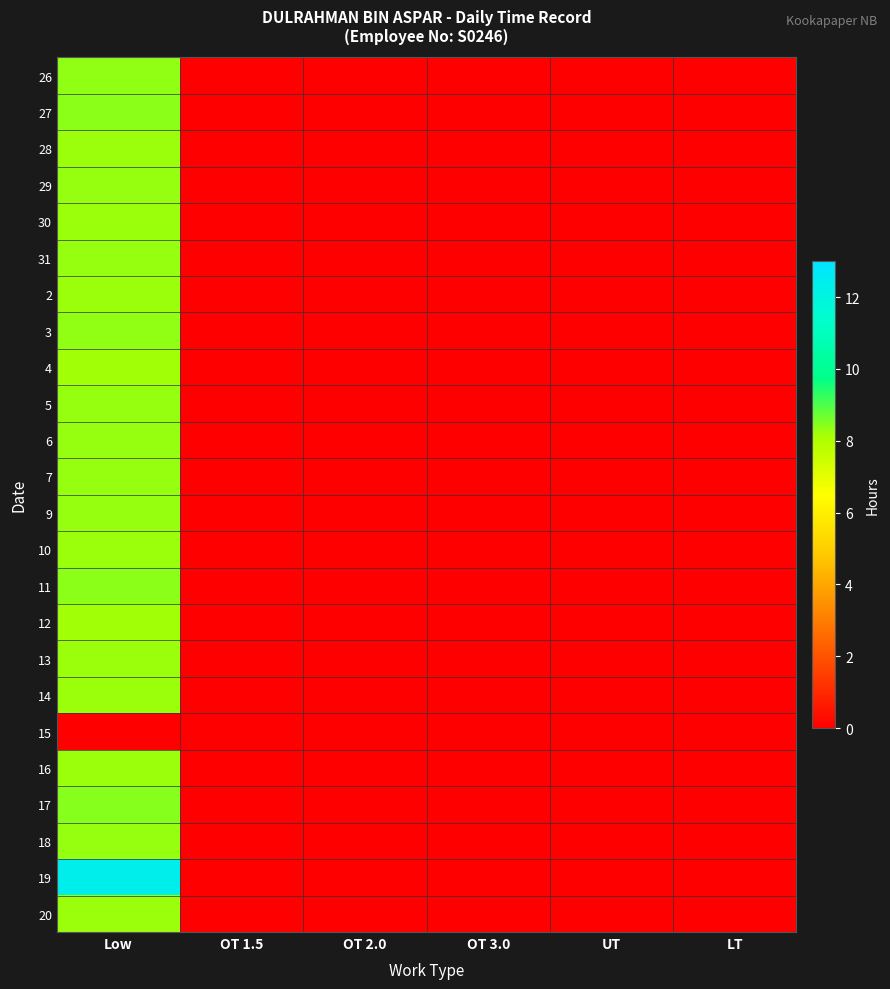

Which label corresponds to the largest value in the chart?

Low